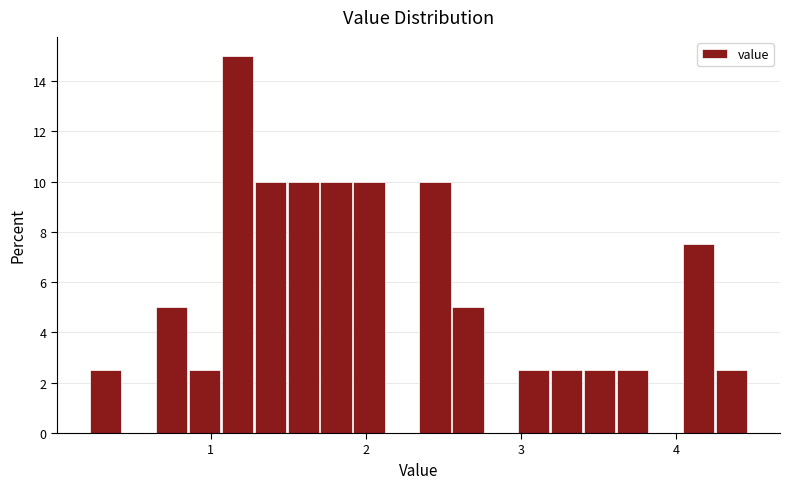

Read against the x-axis, roughly where is the centre of the tallest bar?

1.2